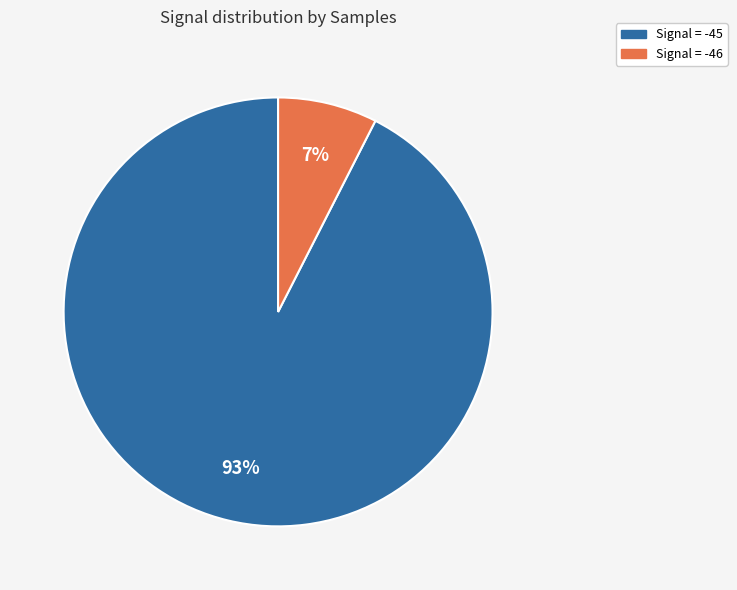

Is there any slice that represents more than half of the pie?

Yes